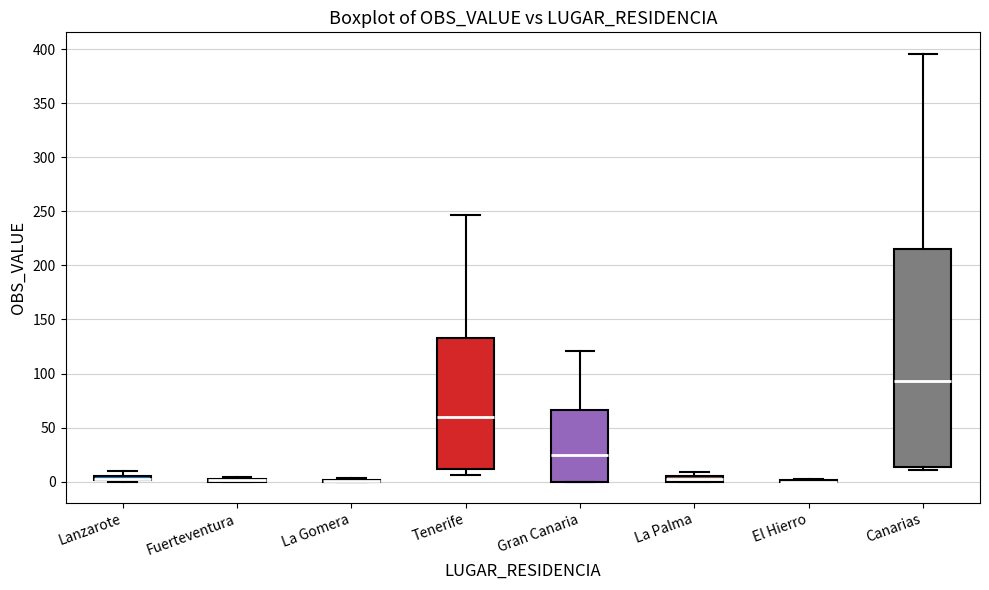

Where does the median line of the box for Gran Canaria sit on the y-axis? The values are not printed on the chart, so give them approximately, as read against the axis.

25